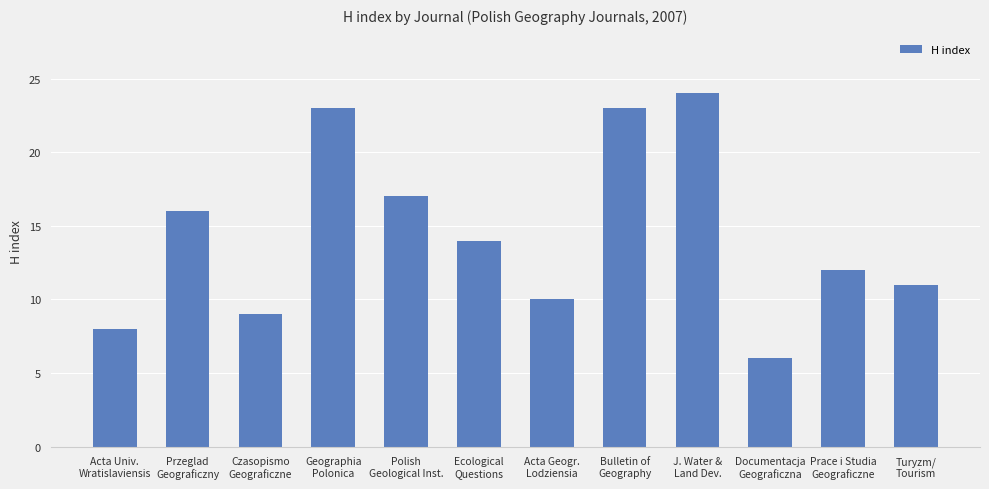

What is the difference between the maximum and minimum values?

18